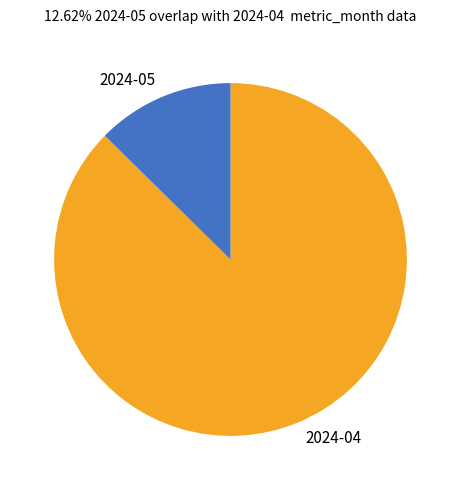

Approximately how many times larger is the value at 2024-05 compared to 2024-04?

0.1